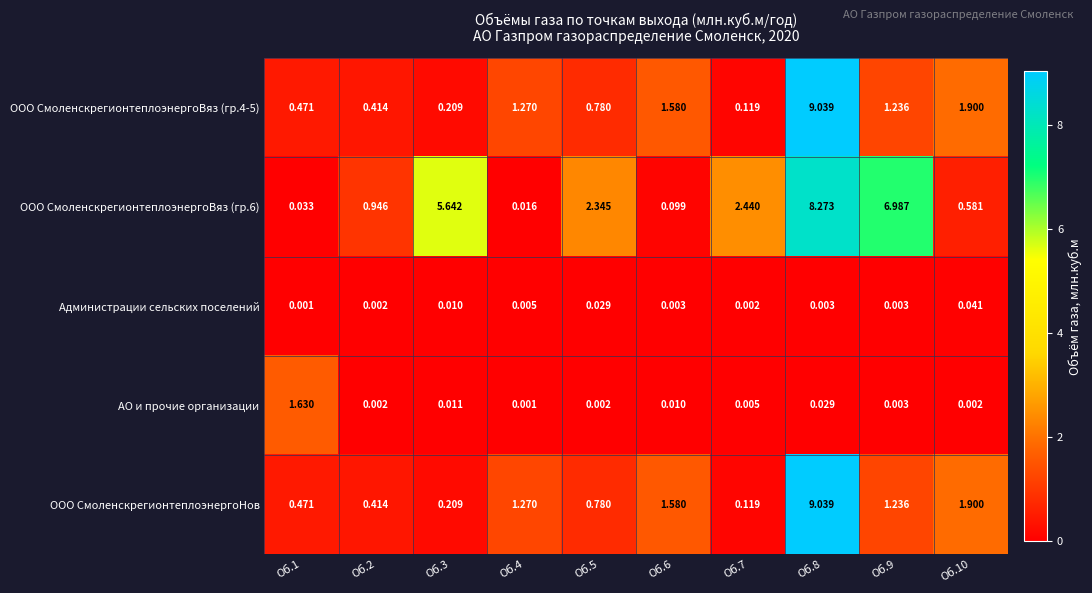

What is the greatest value displayed?

9.0